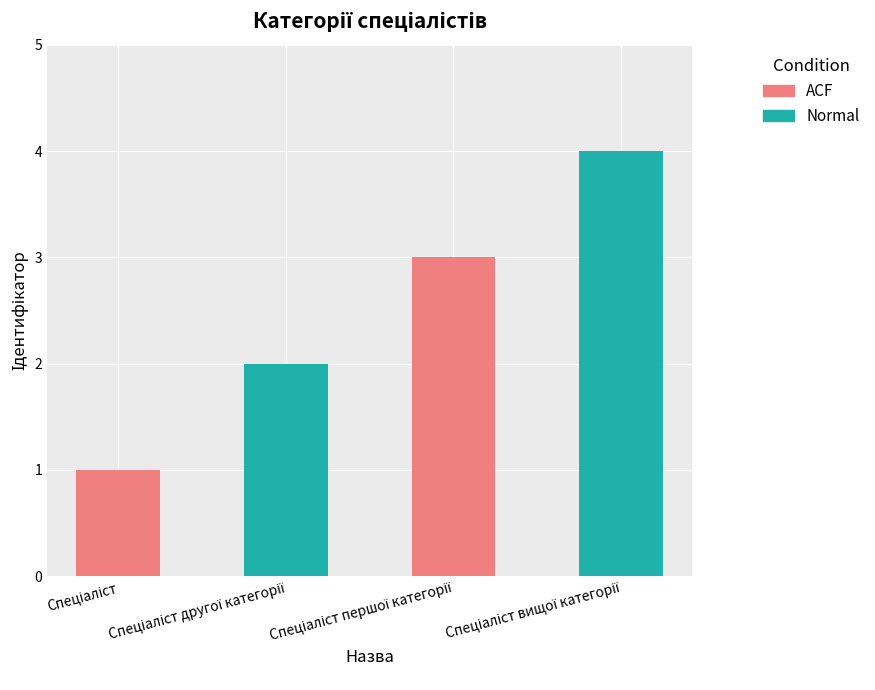

What is the greatest value displayed?

4